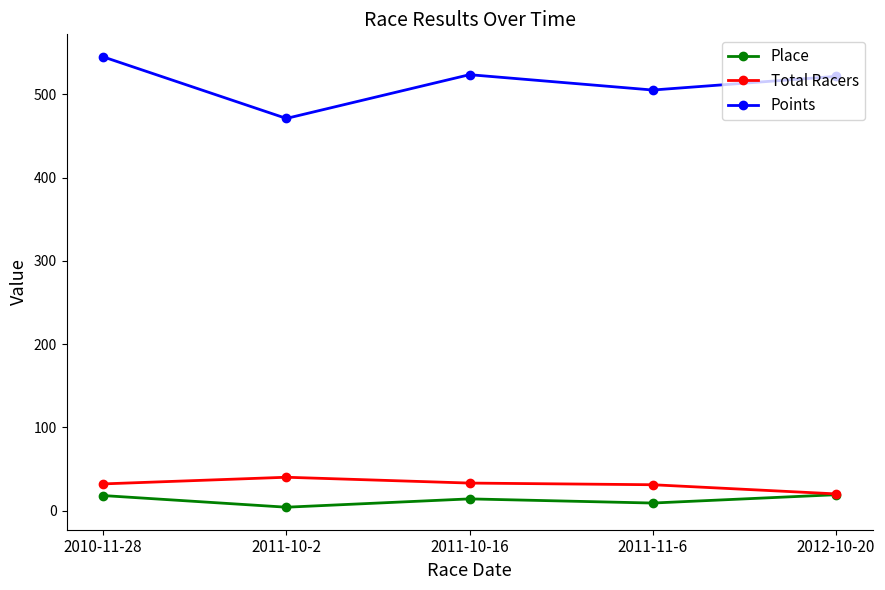

True or false: Points and Place intersect in this chart.

False